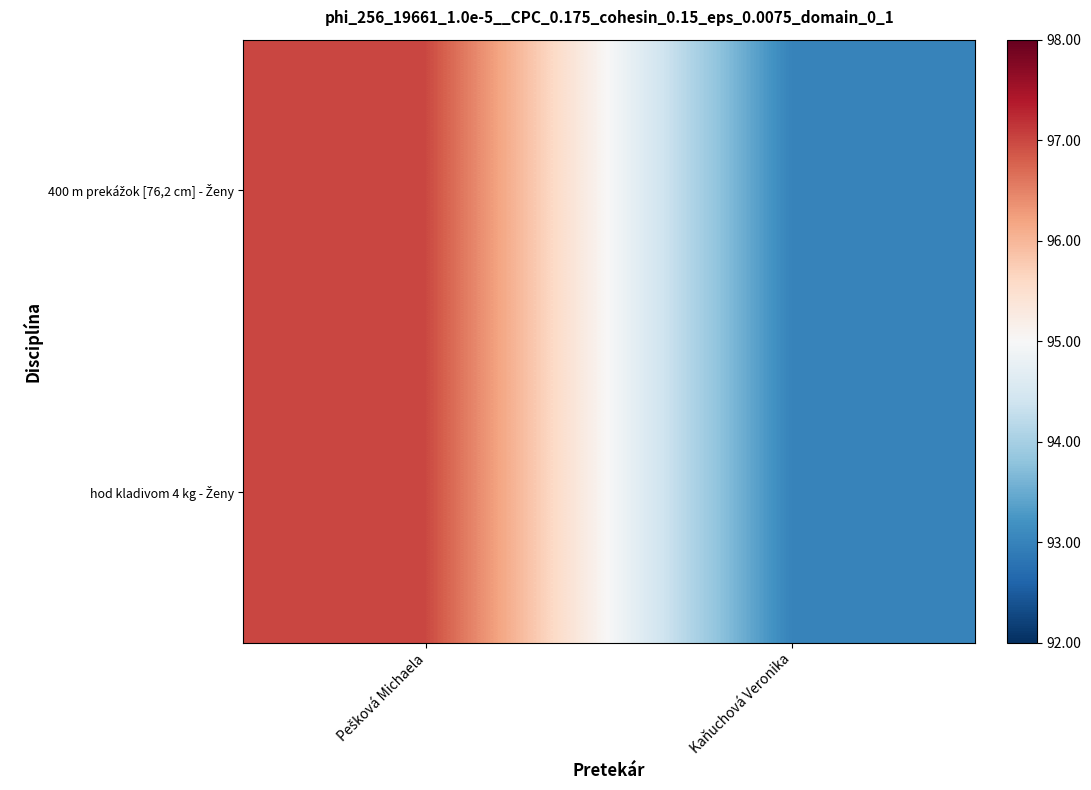

At which category does the chart reach its minimum across all series?

Kaňuchová Veronika